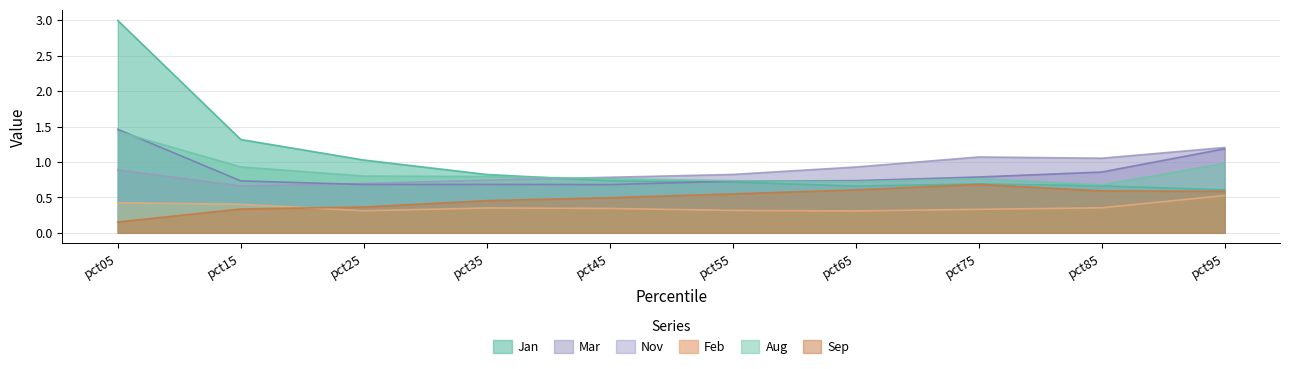

What is the value of the Mar point at the 9th from the left?

1.1